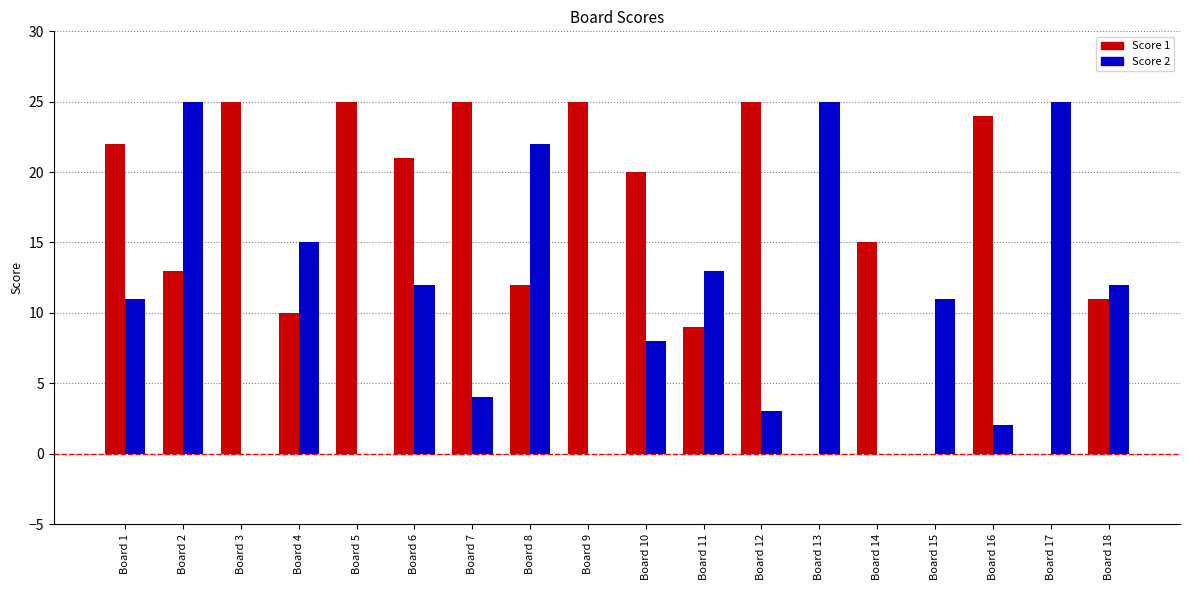

What is the sum of the Score 1 values at Board 1 and Board 14?

37